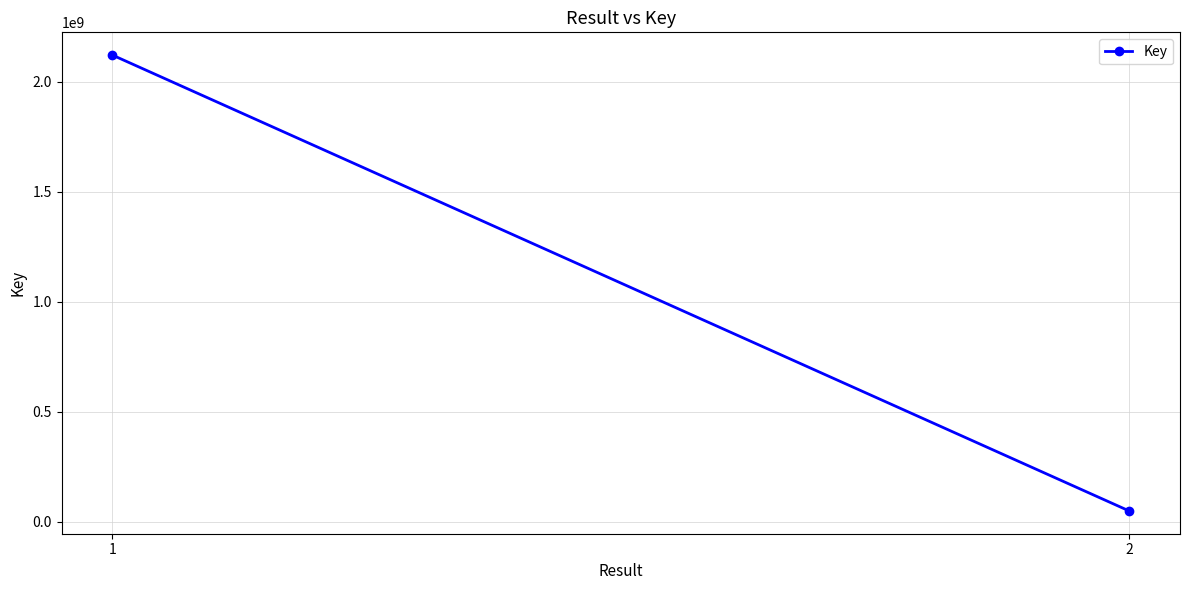

How many categories are shown in the chart?

2